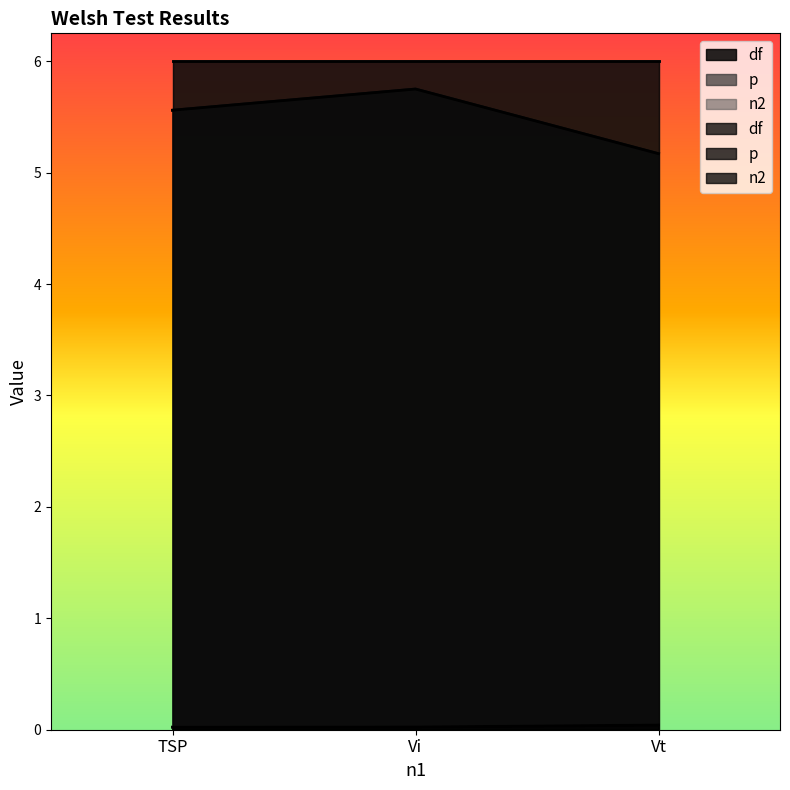

List the series in order of their peak value, highest first.

df, p